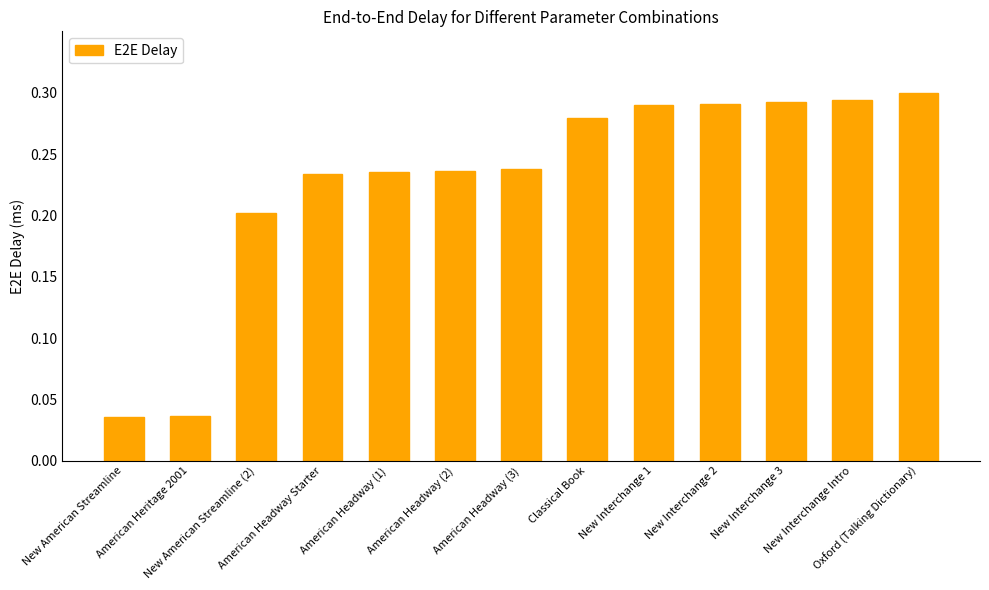

Count the values in the range 0 to 1.

13